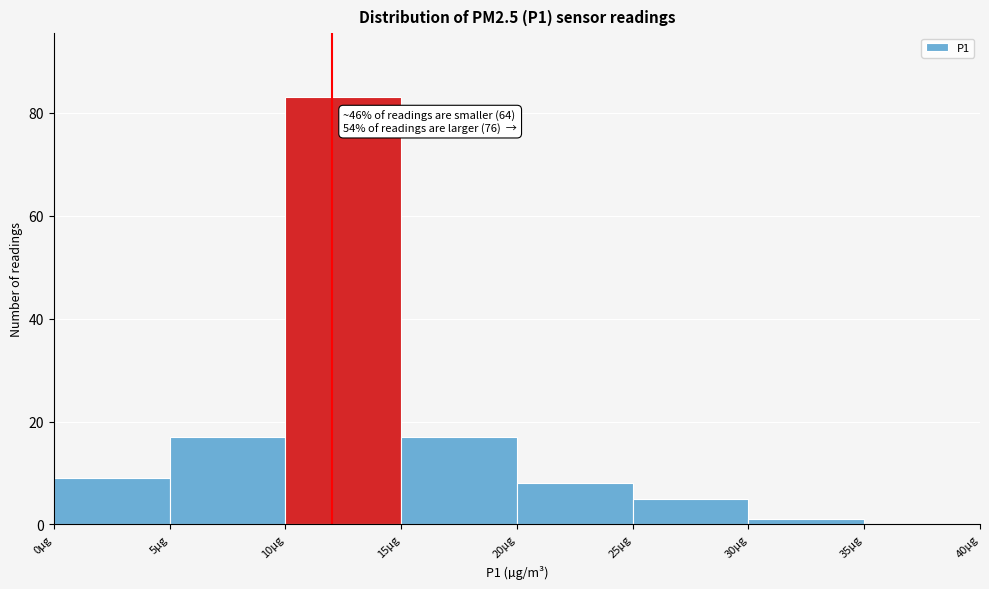

Which range on the x-axis has the tallest bar?

10 to 15